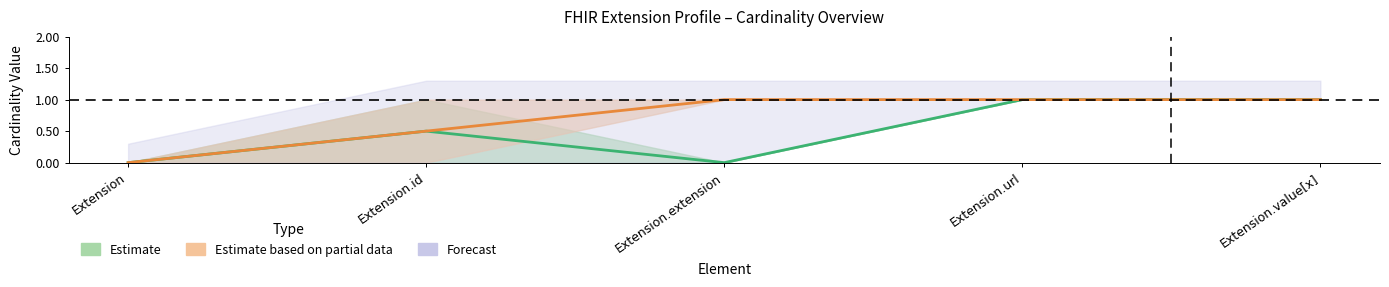

True or false: Base Max and Max intersect in this chart.

False